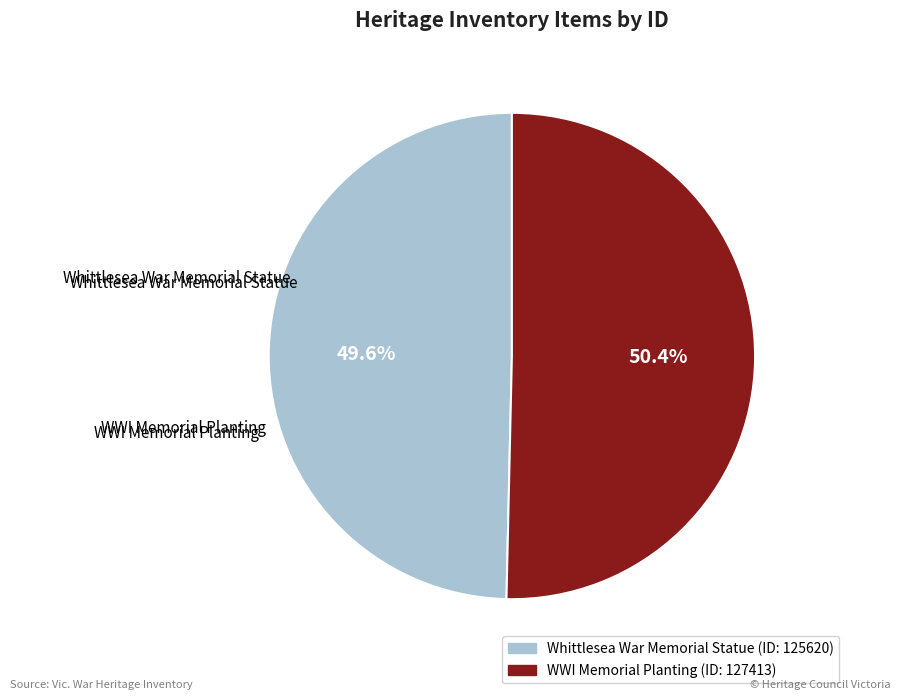

How many slices are in this pie chart?

2